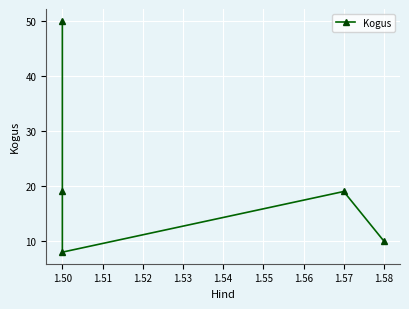

What is the sum of all values?

106